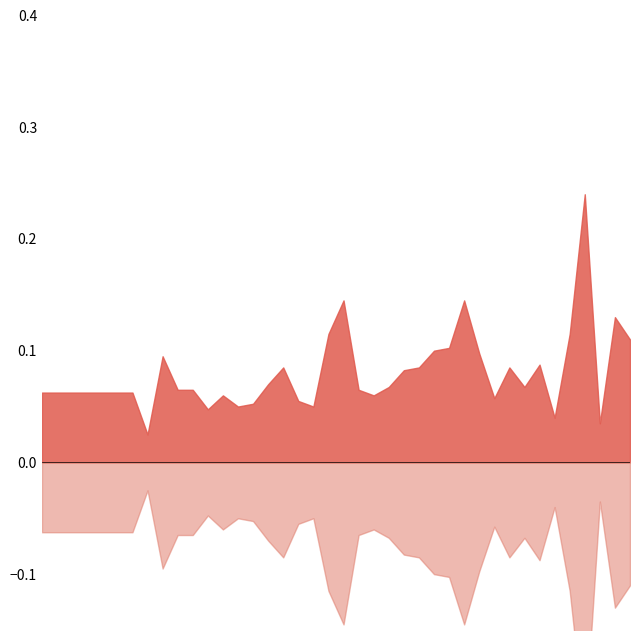

What is the difference between the second highest and minimum values in the MHC_down series?

0.1